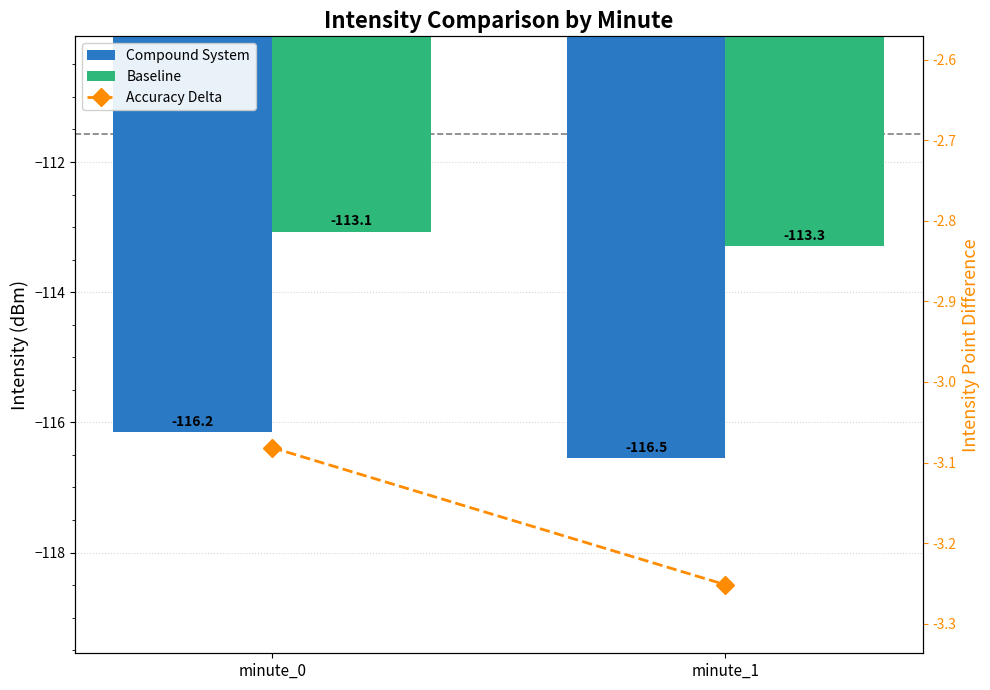

Reading left to right, list all the values displayed in this chart.

Compound System: minute_0=-116.2	minute_1=-116.5
Baseline: minute_0=-113.1	minute_1=-113.3
Accuracy Delta: minute_0=-3.1	minute_1=-3.3